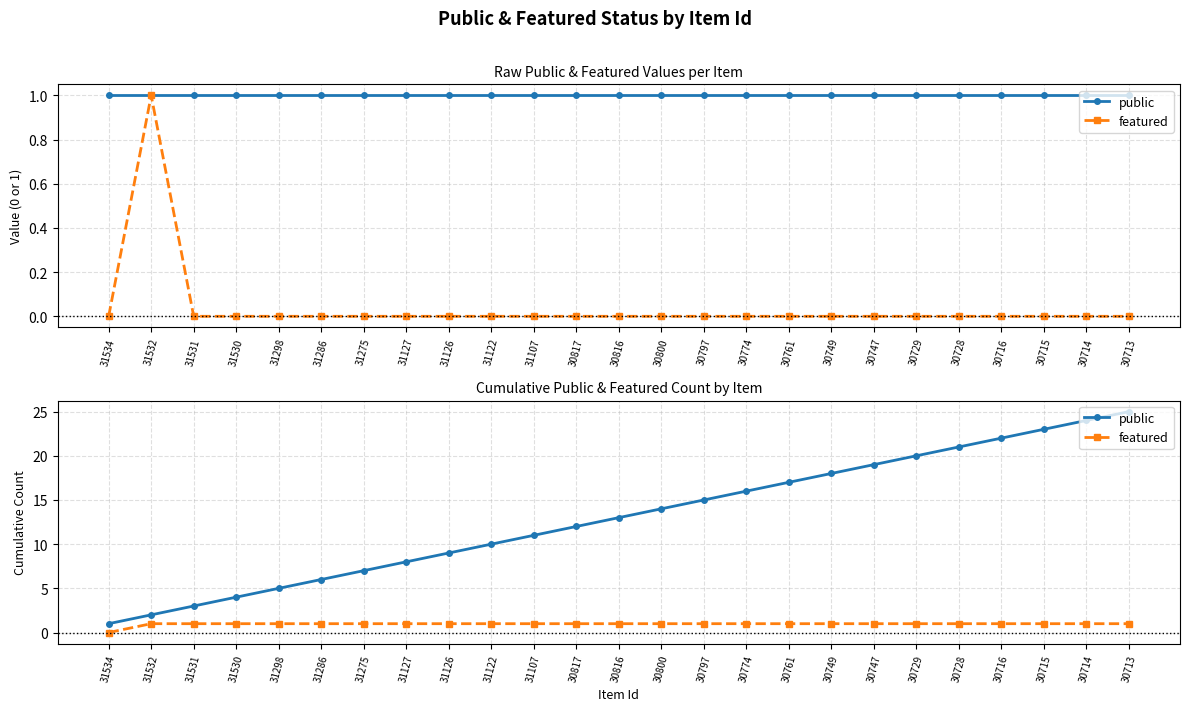

What are all the series names shown in the legend?

public, featured